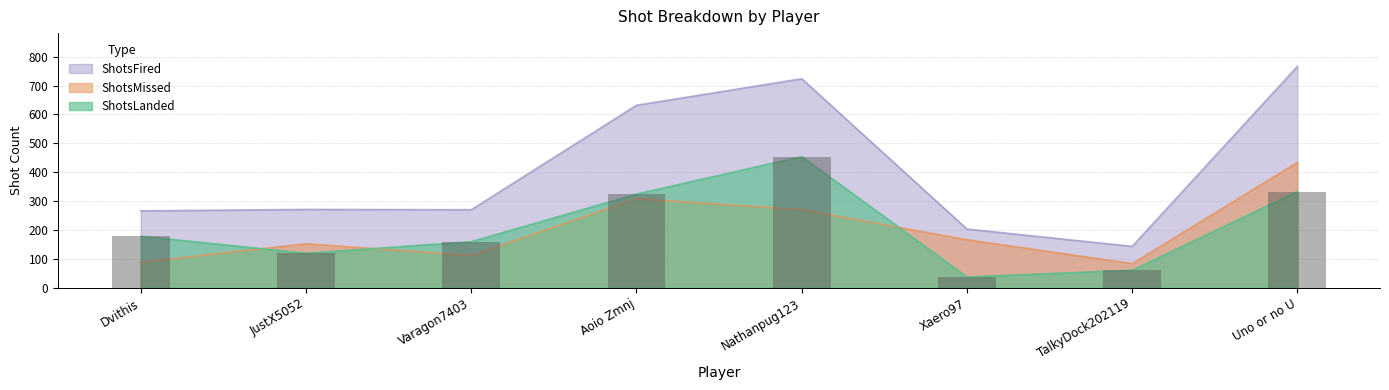

Where is the data nearest to the value 245?

Dvithis